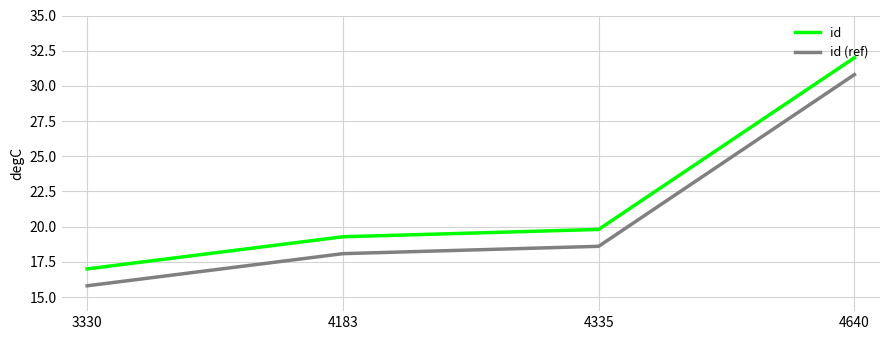

Reading left to right, what are all the values shown in this chart?

id: 3330=17.0	4183=19.3	4335=19.8	4640=32.0
id (ref): 3330=15.8	4183=18.1	4335=18.6	4640=30.8